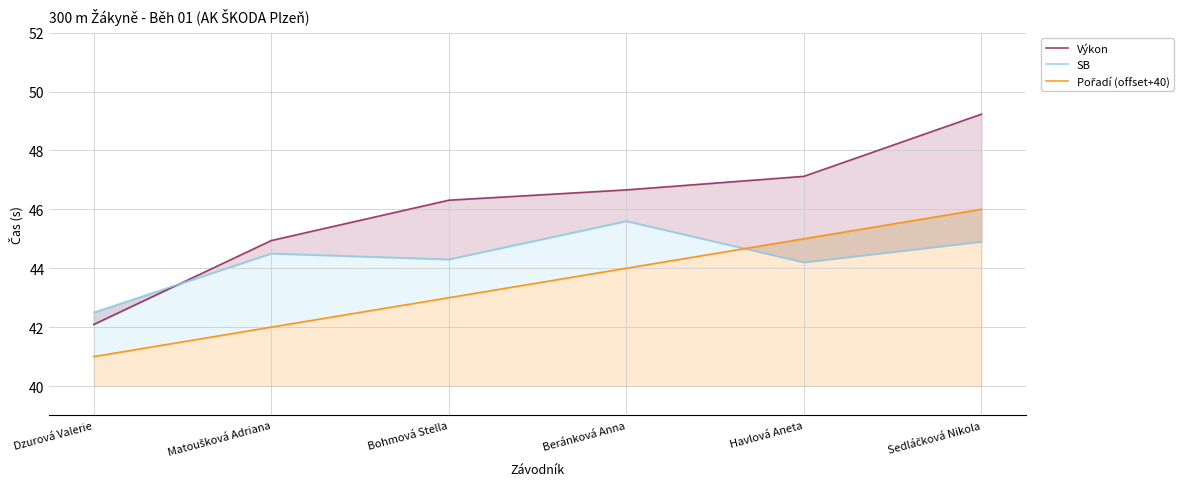

What is the value of the Pořadí (offset+40) point at the 3rd from the left?

43.0